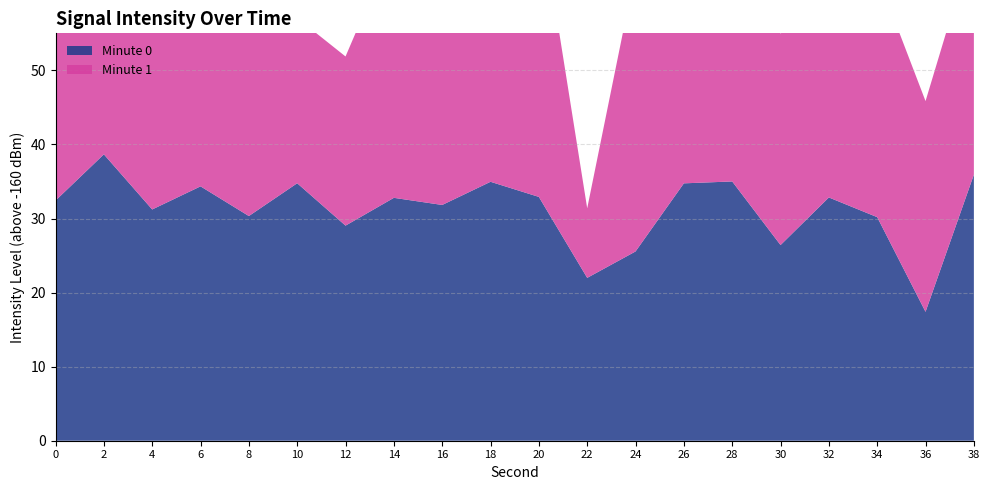

Reading left to right, list all the values displayed in this chart.

-127.6	-121.3	-128.8	-125.7	-129.7	-125.2	-131.0	-127.2	-128.2	-125.0	-127.1	-138.0	-134.4	-125.3	-125.0	-133.6	-127.2	-129.8	-142.6	-124.1